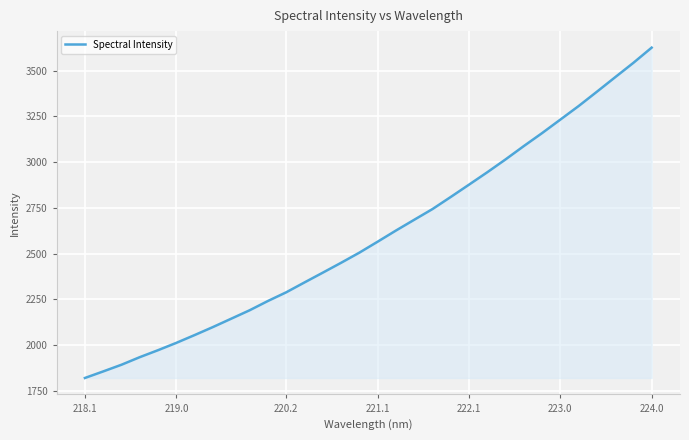

What is the greatest value displayed?

3625.4